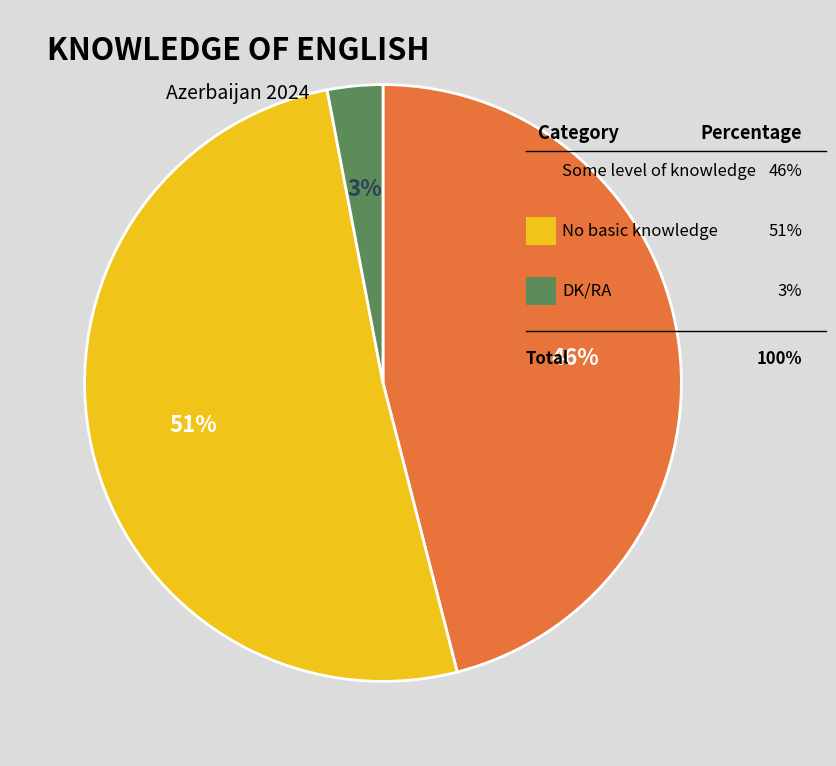

How many slices are in this pie chart?

3